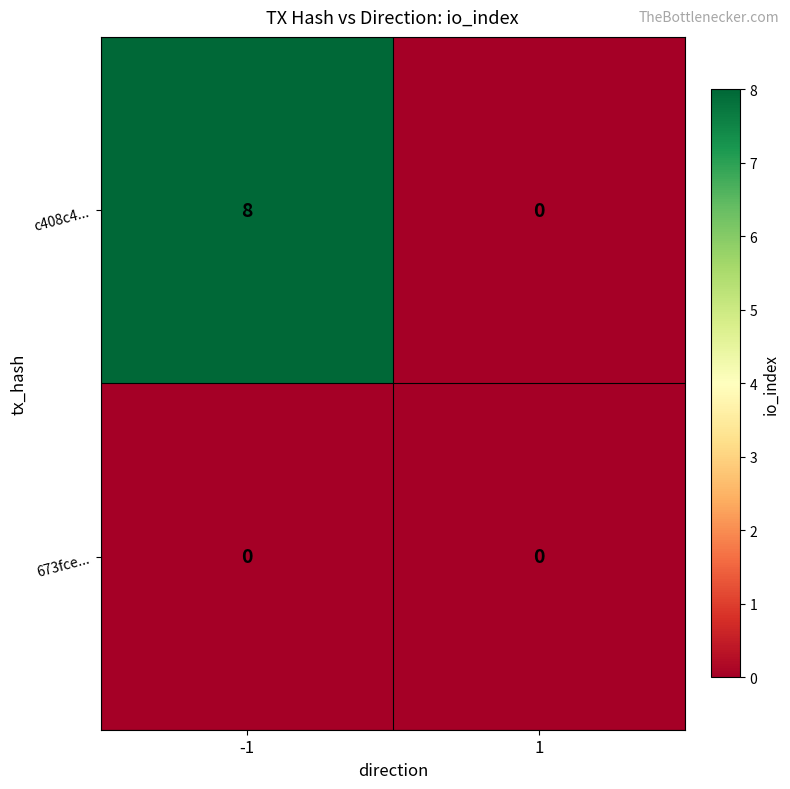

What is the highest value of the c408c4... series?

8